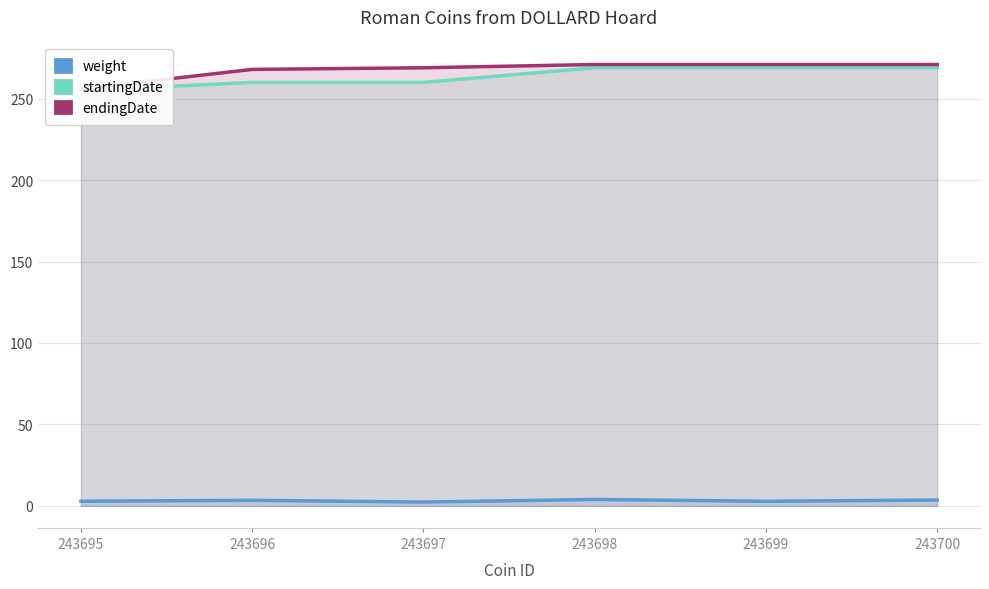

At which category is the sum across all series the highest?

243698